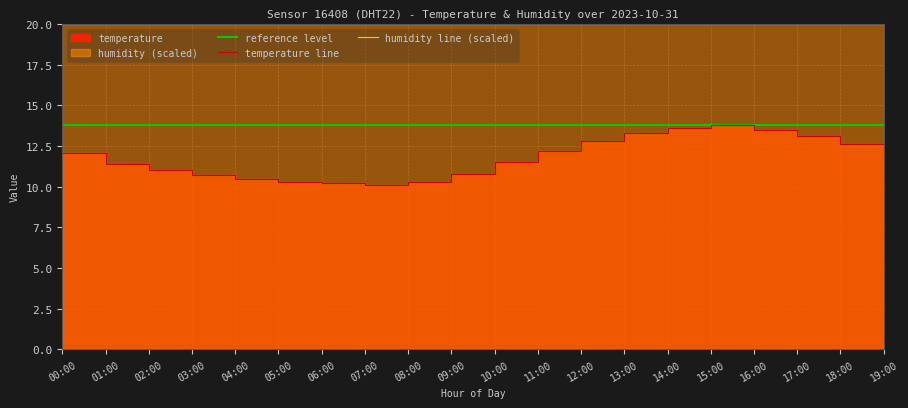

Which category has the lowest value across all series?

07:00